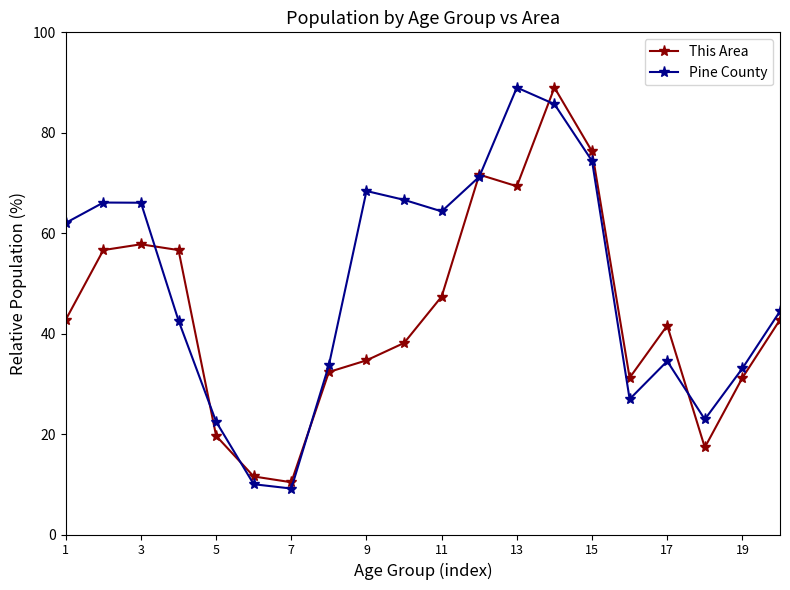

What is the greatest value displayed?

89.0